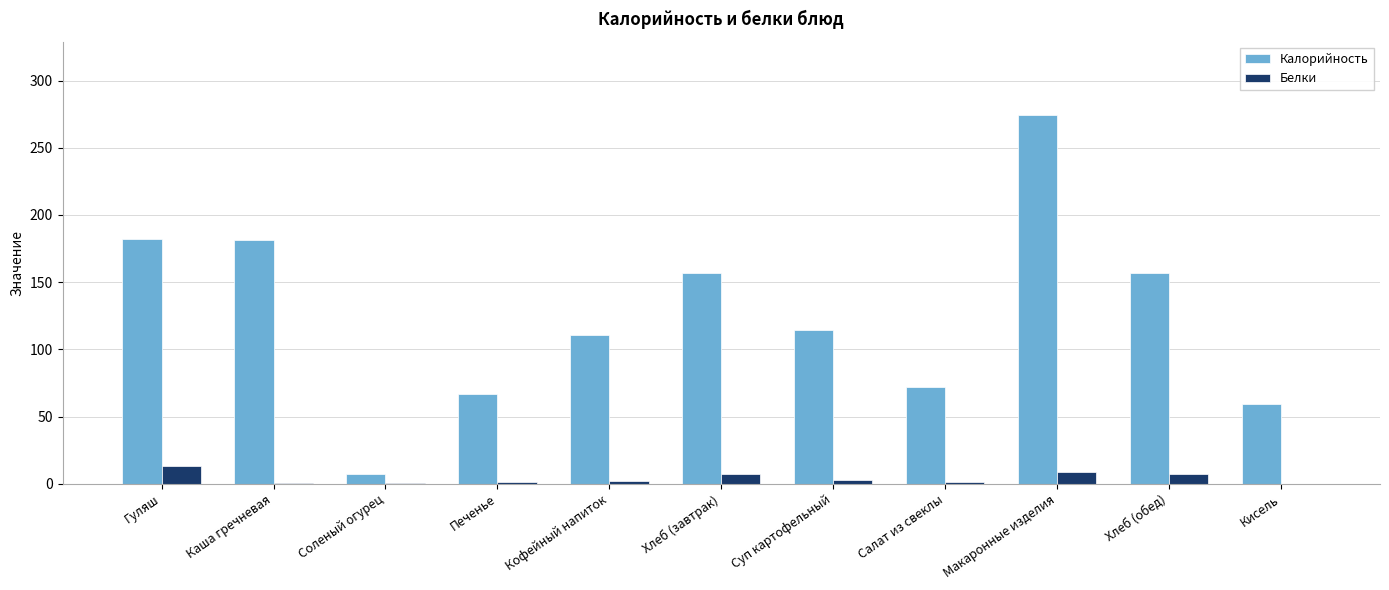

Are the bars grouped side by side (vs. stacked)?

Yes